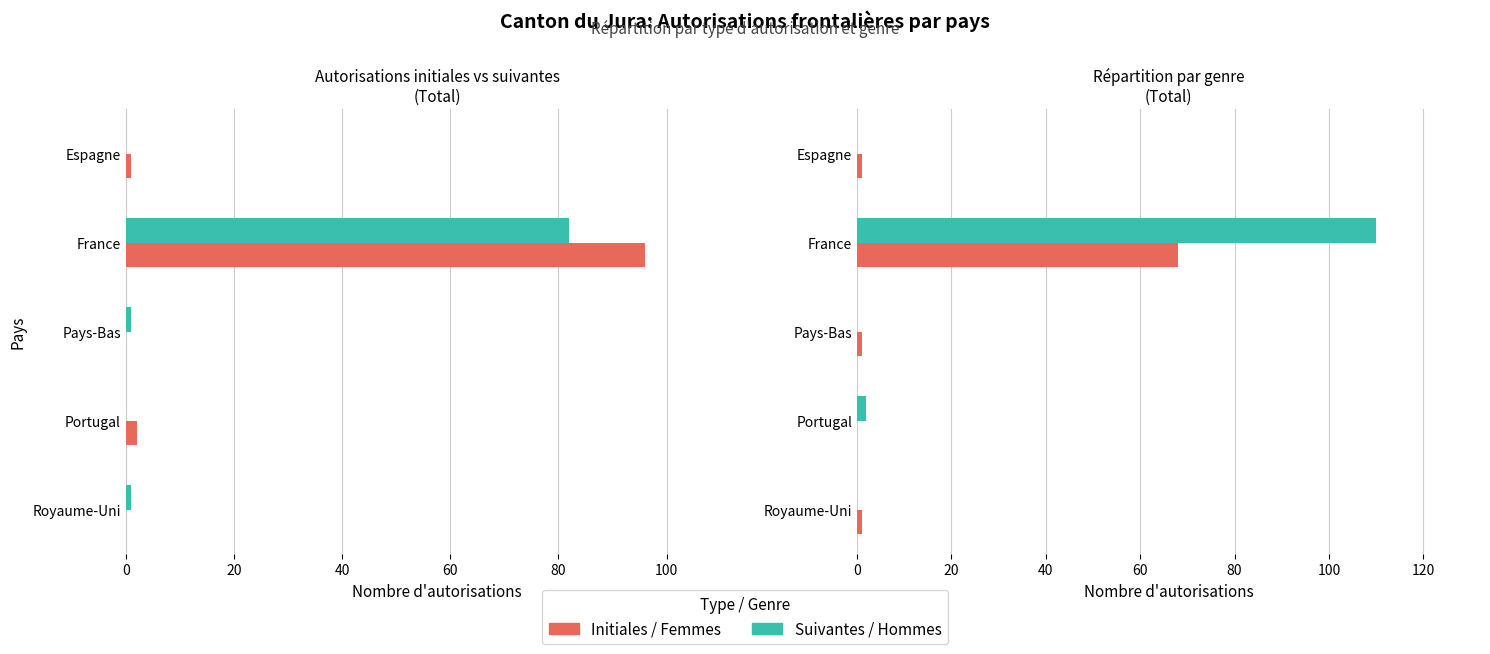

Is it true that Hommes equals 40 at Royaume-Uni?

False